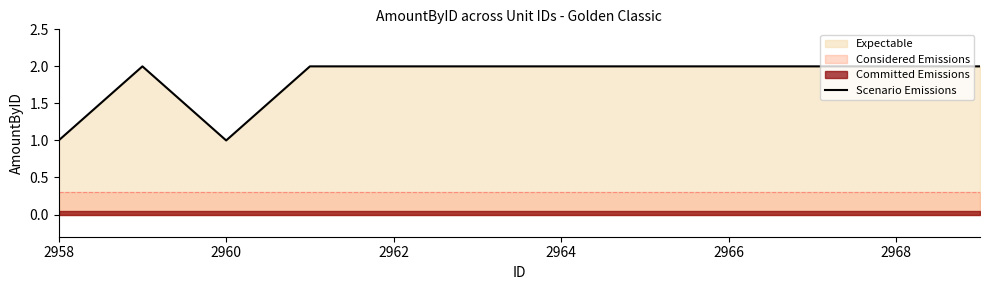

Is it true that Scenario Emissions equals 1 at 2962?

False